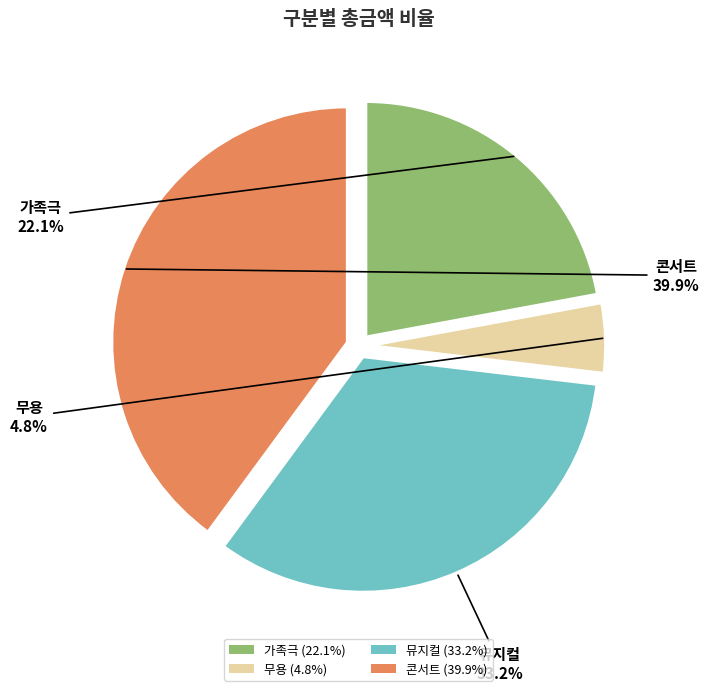

What is the ratio of the value at 콘서트 to the value at 무용?

8.3